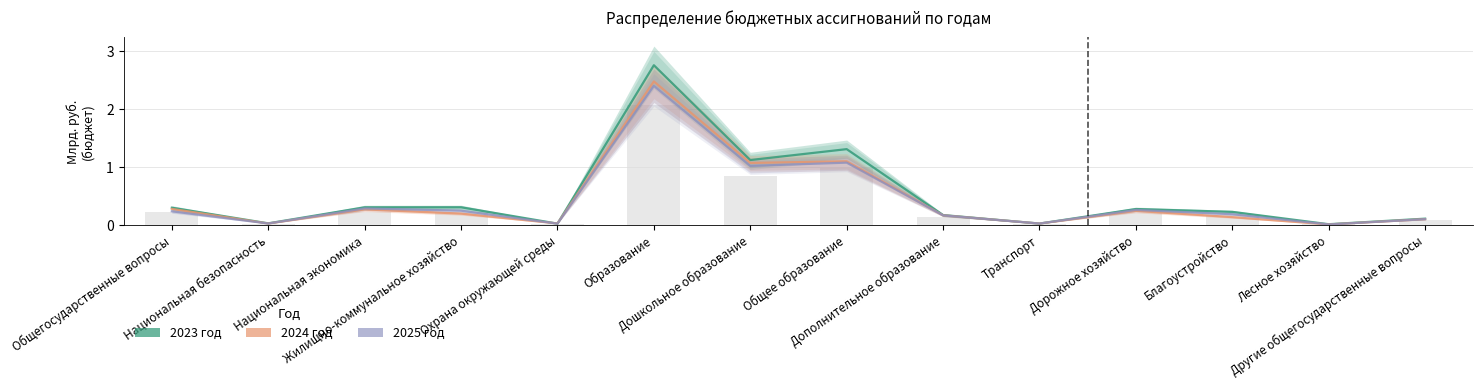

The 2023 год series shows 0.0 at Транспорт. True or false?

False